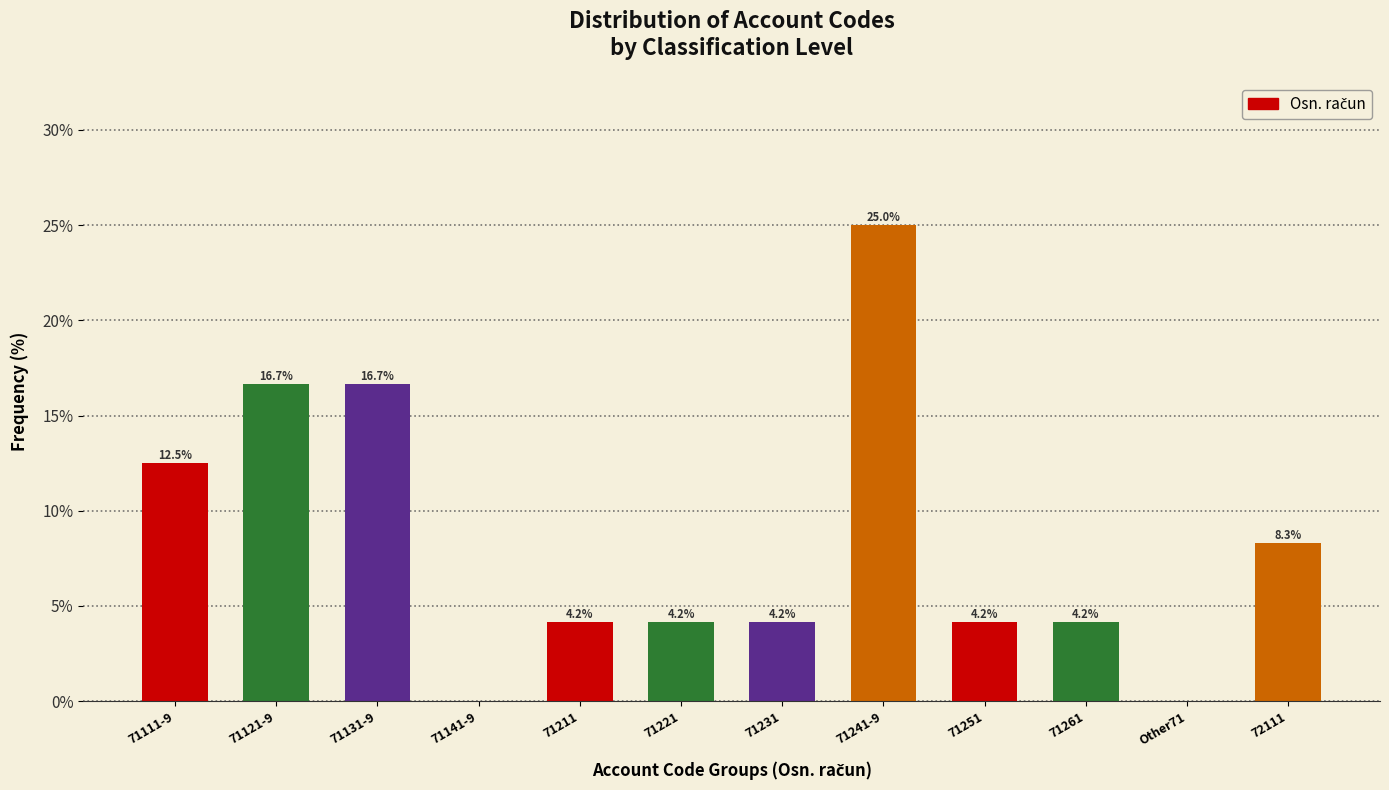

Reading left to right, extract all data points from this chart.

71111-9=12.5	71121-9=16.7	71131-9=16.7	71141-9=0.0	71211=4.2	71221=4.2	71231=4.2	71241-9=25.0	71251=4.2	71261=4.2	Other71=0.0	72111=8.3